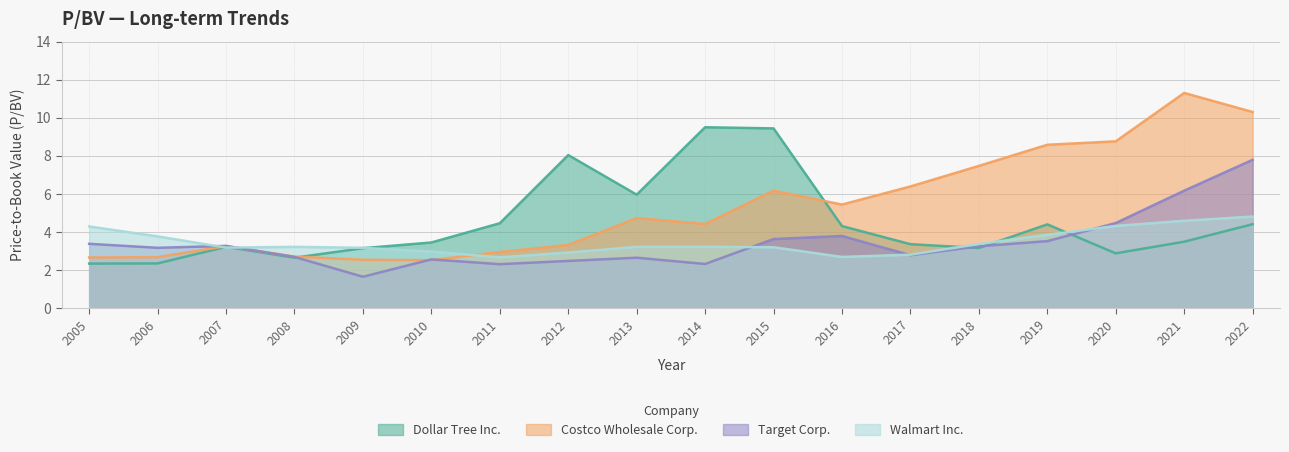

Reading left to right, transcribe all the data shown in this chart.

Dollar Tree Inc.: 2005=2.3	2006=2.4	2007=3.2	2008=2.6	2009=3.1	2010=3.5	2011=4.5	2012=8.0	2013=6.0	2014=9.5	2015=9.4	2016=4.3	2017=3.4	2018=3.2	2019=4.4	2020=2.9	2021=3.5	2022=4.4
Costco Wholesale Corp.: 2005=2.7	2006=2.7	2007=3.3	2008=2.7	2009=2.5	2010=2.5	2011=3.0	2012=3.3	2013=4.7	2014=4.4	2015=6.2	2016=5.4	2017=6.4	2018=7.5	2019=8.6	2020=8.8	2021=11.3	2022=10.3
Target Corp.: 2005=3.4	2006=3.2	2007=3.3	2008=2.7	2009=1.6	2010=2.6	2011=2.3	2012=2.5	2013=2.6	2014=2.3	2015=3.6	2016=3.8	2017=2.8	2018=3.2	2019=3.5	2020=4.5	2021=6.2	2022=7.8
Walmart Inc.: 2005=4.3	2006=3.8	2007=3.2	2008=3.2	2009=3.2	2010=3.0	2011=2.7	2012=2.9	2013=3.2	2014=3.2	2015=3.2	2016=2.7	2017=2.8	2018=3.4	2019=3.9	2020=4.3	2021=4.6	2022=4.8